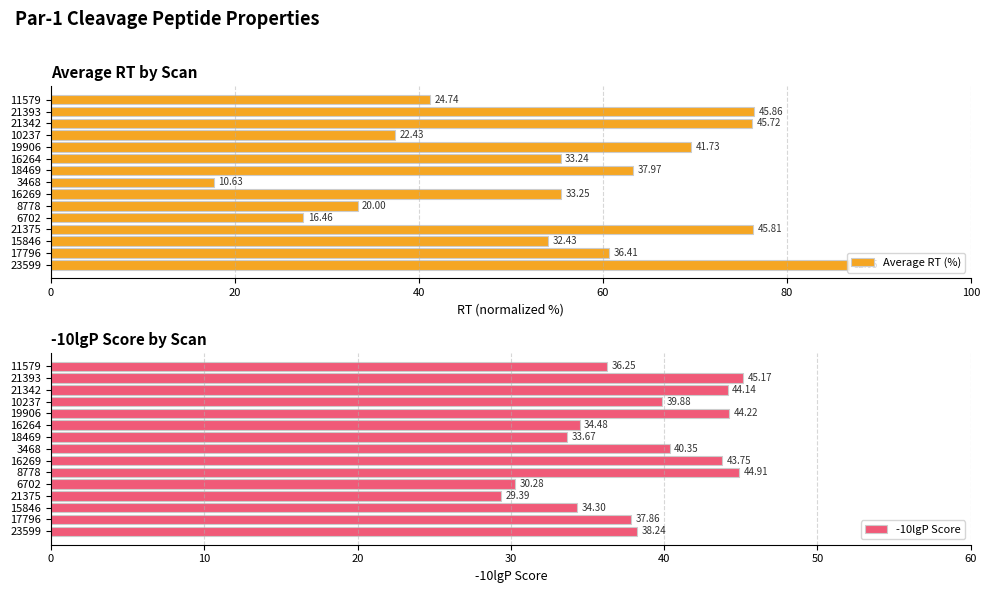

List the labels in order of -10lgP Score value, largest first.

21393, 8778, 19906, 21342, 16269, 3468, 10237, 23599, 17796, 11579, 16264, 15846, 18469, 6702, 21375